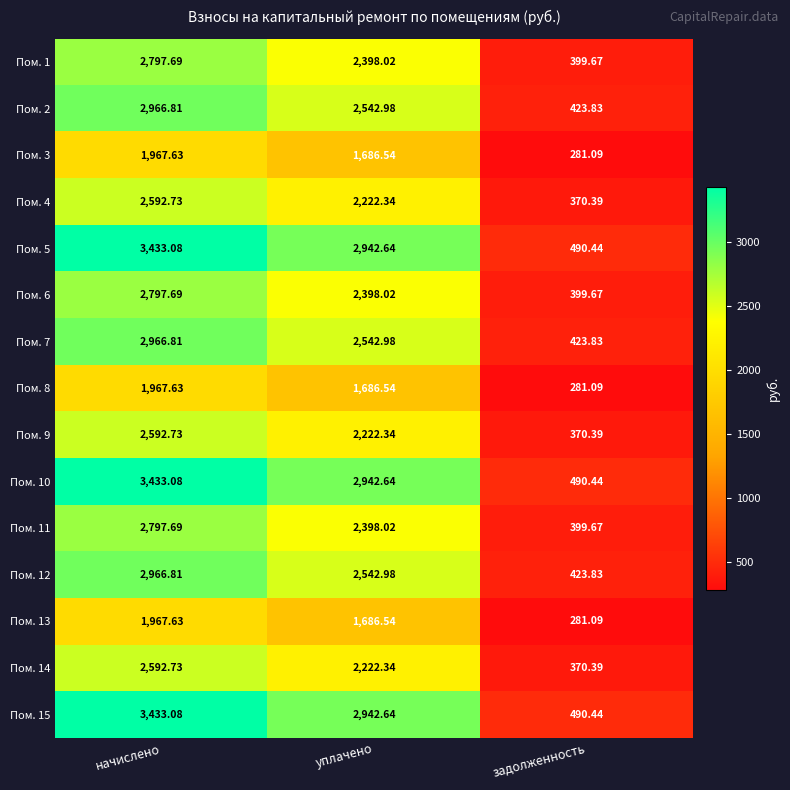

What is the maximum value shown in the chart?

3433.1